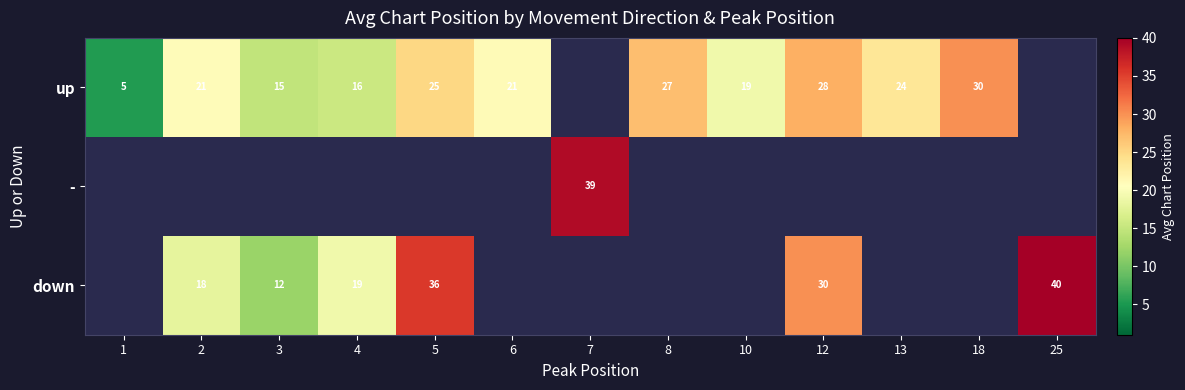

The down series shows 12.0 at 3. True or false?

True